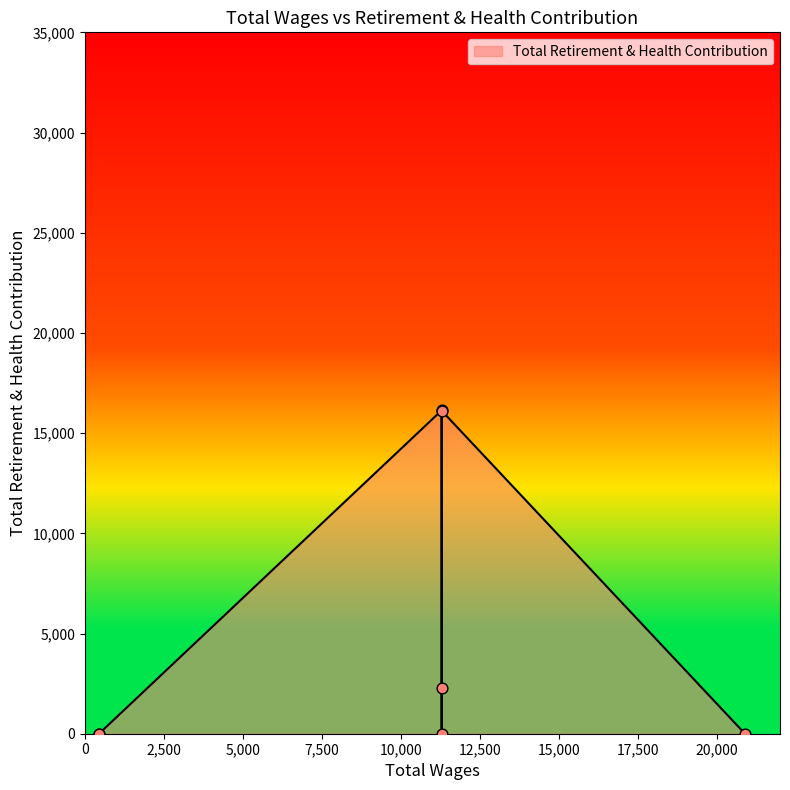

Between 11292.0 and 11292.0, which is larger?

11292.0